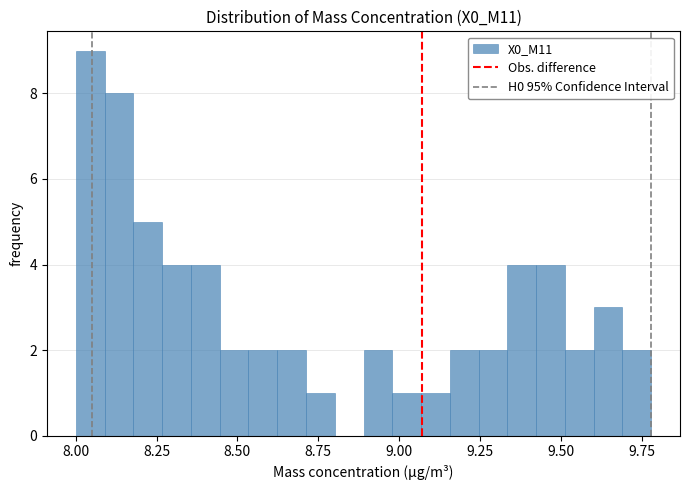

Around what value on the x-axis is the tallest bar? Give the approximate position of its centre, as read against the axis.

8.05